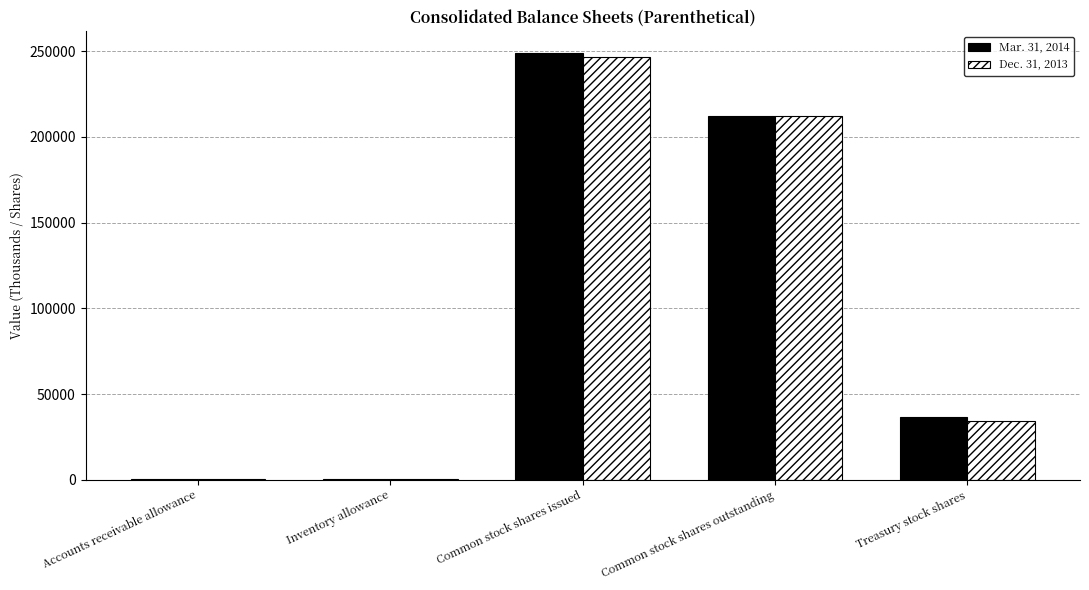

What is the total value across all series at Common stock shares issued?

495824